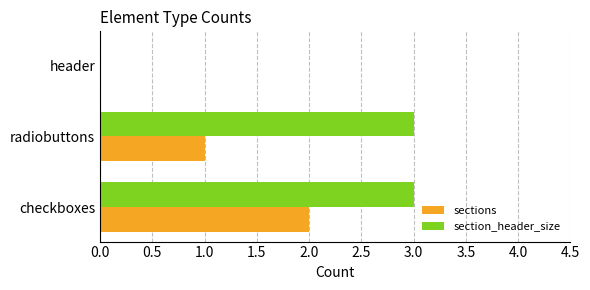

What is the greatest value displayed?

3